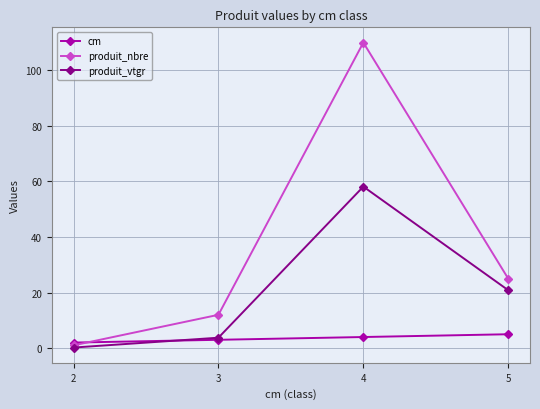

What is the value of the cm point at the 1st from the left?

2.0